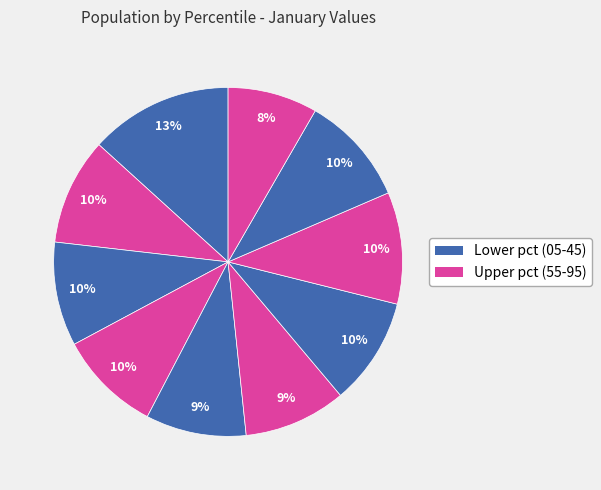

How many slices are in this pie chart?

10